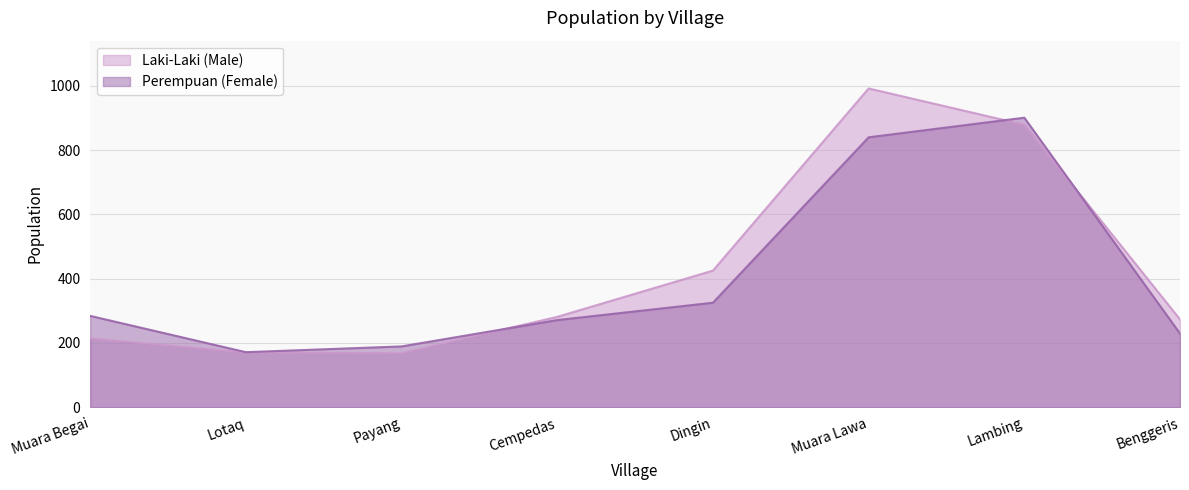

What is the average value of the Perempuan (Female) series?

401